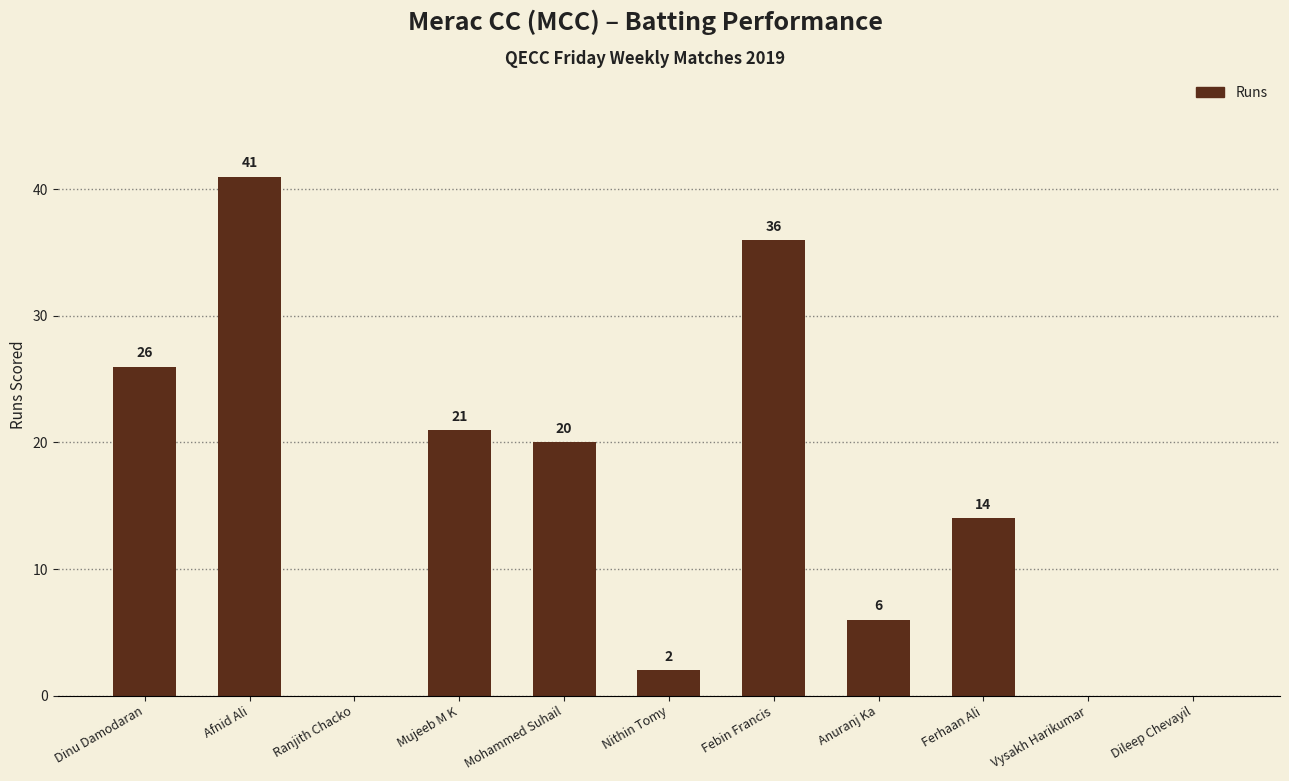

Reading left to right, extract all data points from this chart.

26	41	0	21	20	2	36	6	14	0	0